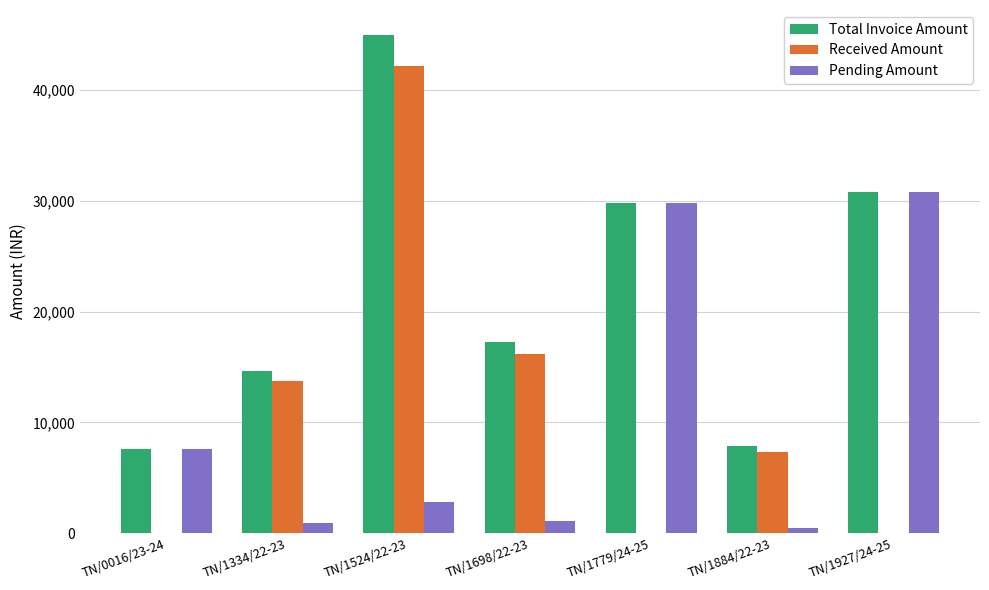

Where is Pending Amount nearest to the value 15630?

TN/0016/23-24